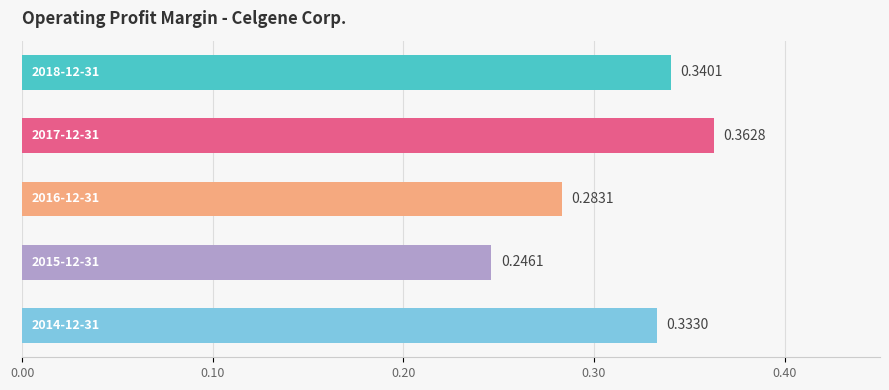

How many bars are there in total?

5